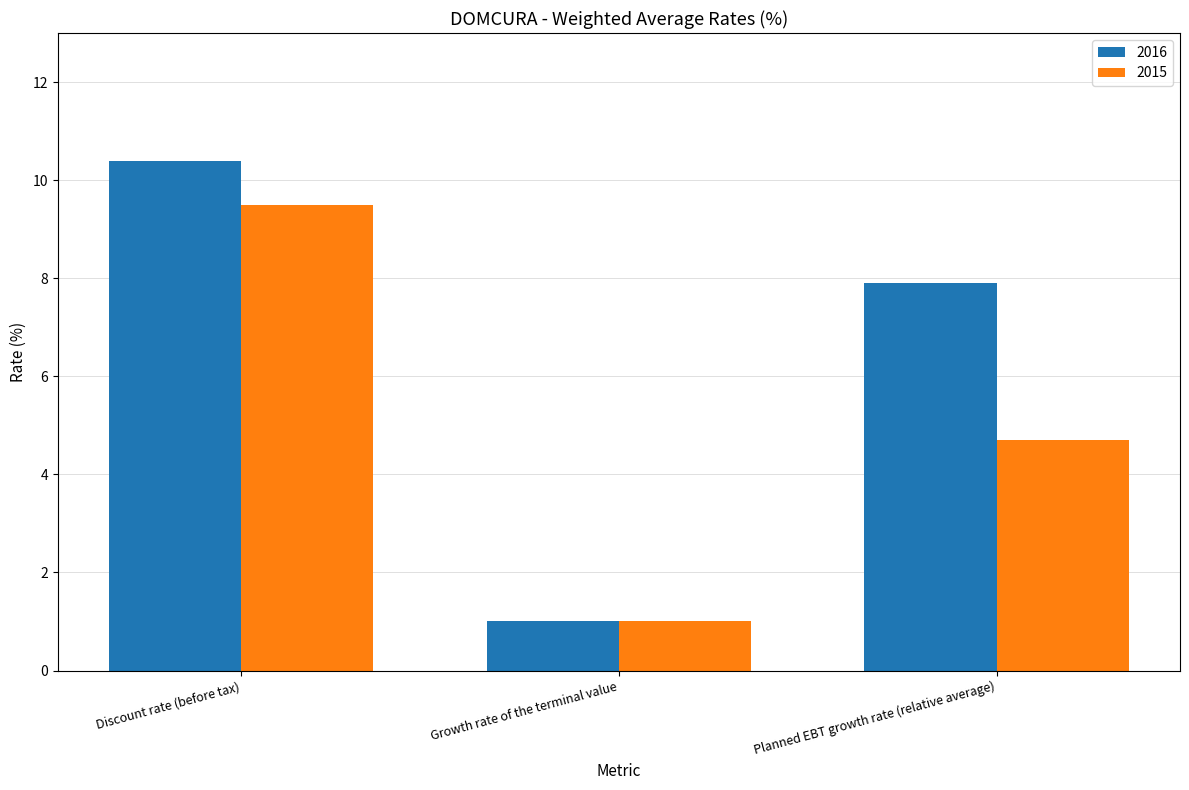

What are all the series names shown in the legend?

2016, 2015